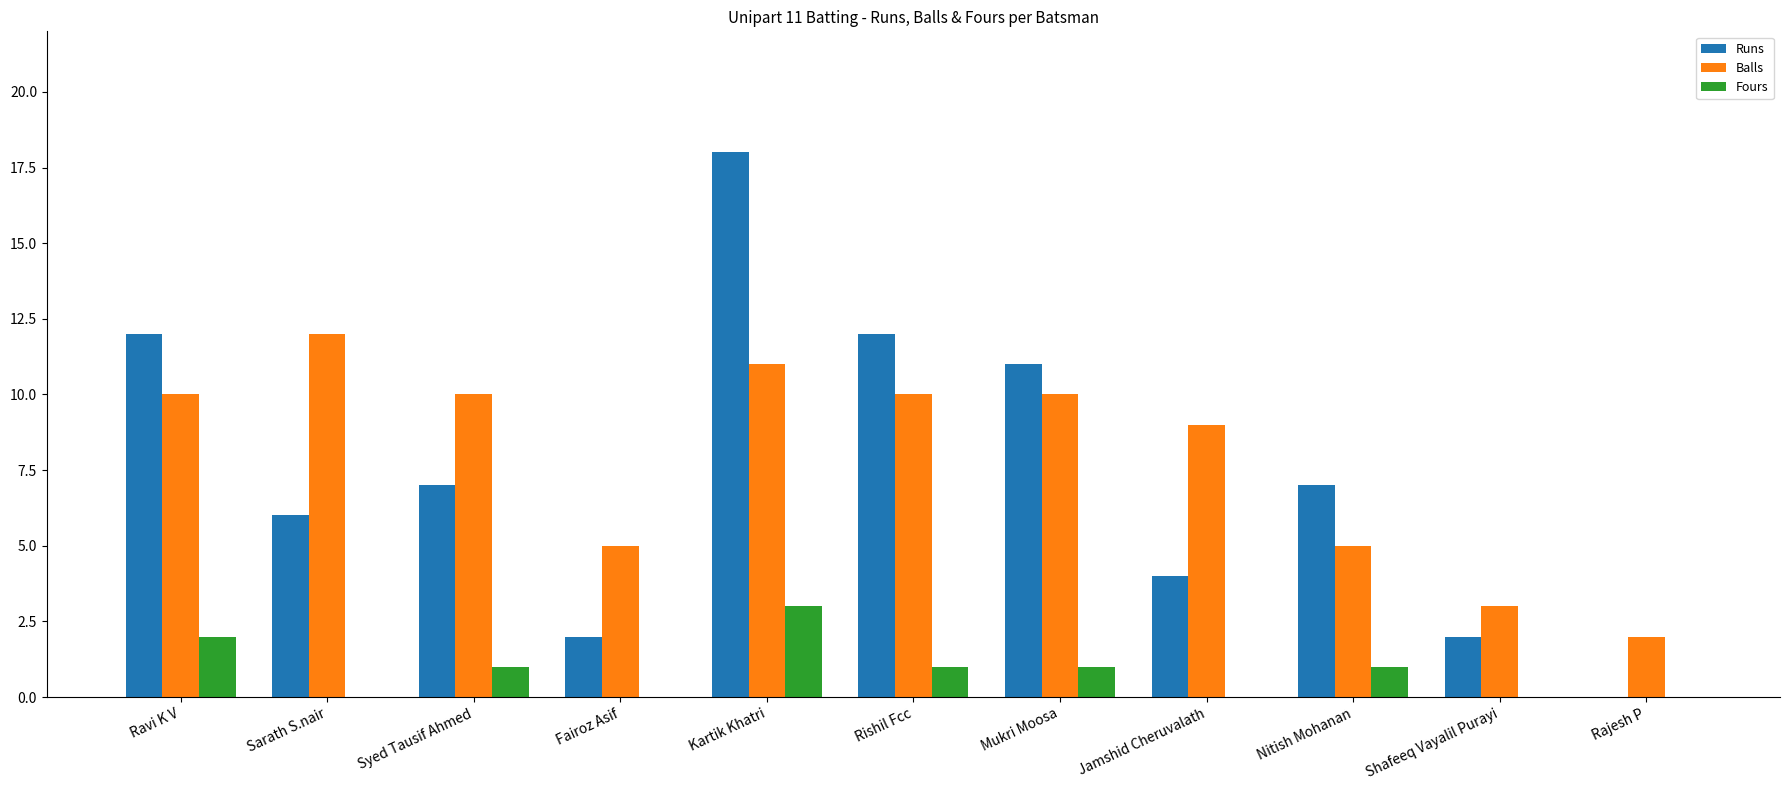

How many groups of bars are there?

11